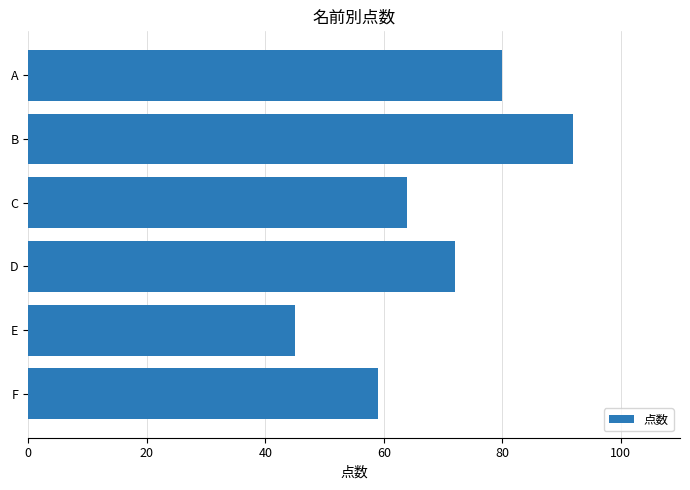

How many data points does each series have?

6